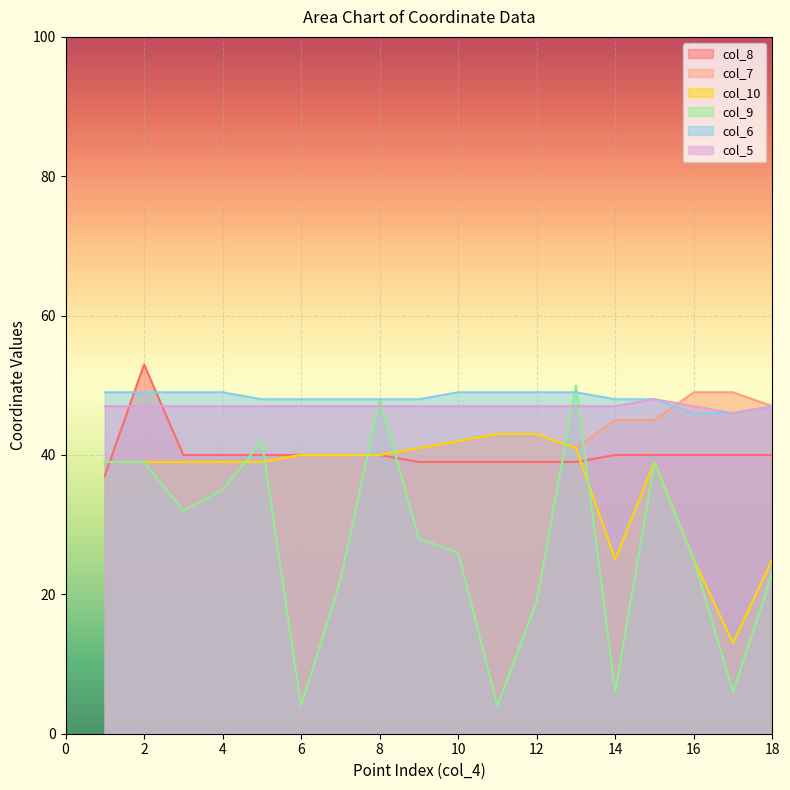

How many lines are shown in the chart?

6